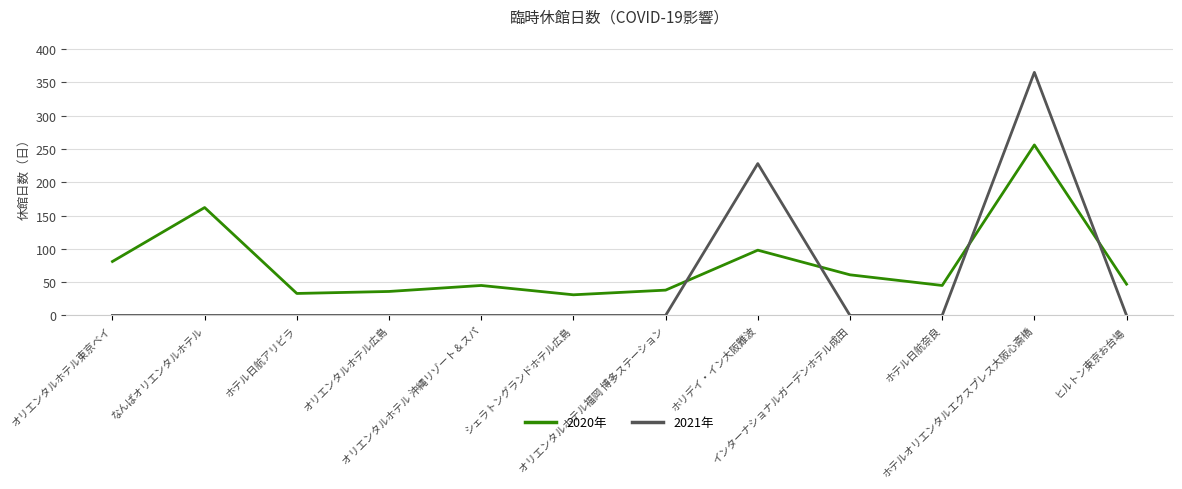

At which category is the sum across all series the highest?

ホテルオリエンタルエクスプレス大阪心斎橋